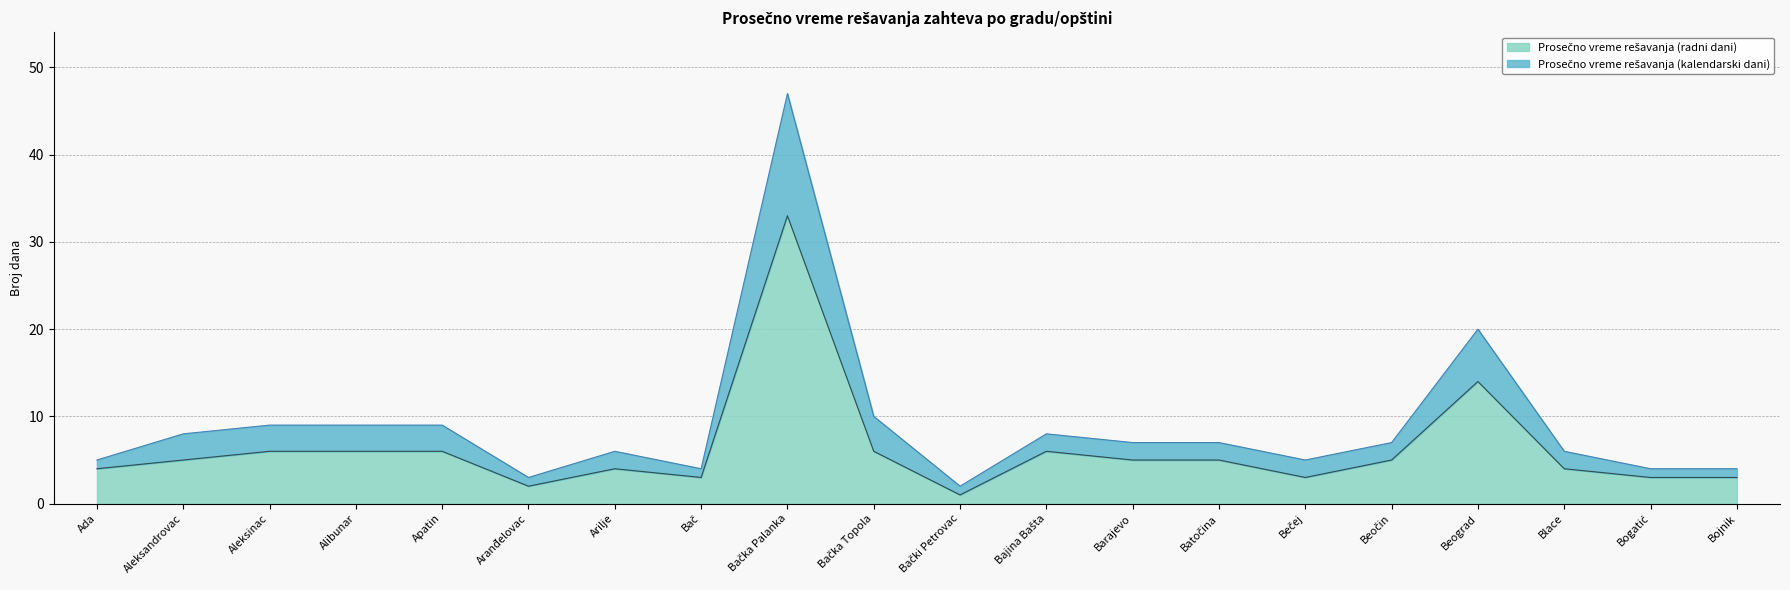

What is the highest value of the Prosečno vreme rešavanja (kalendarski dani) series?

47